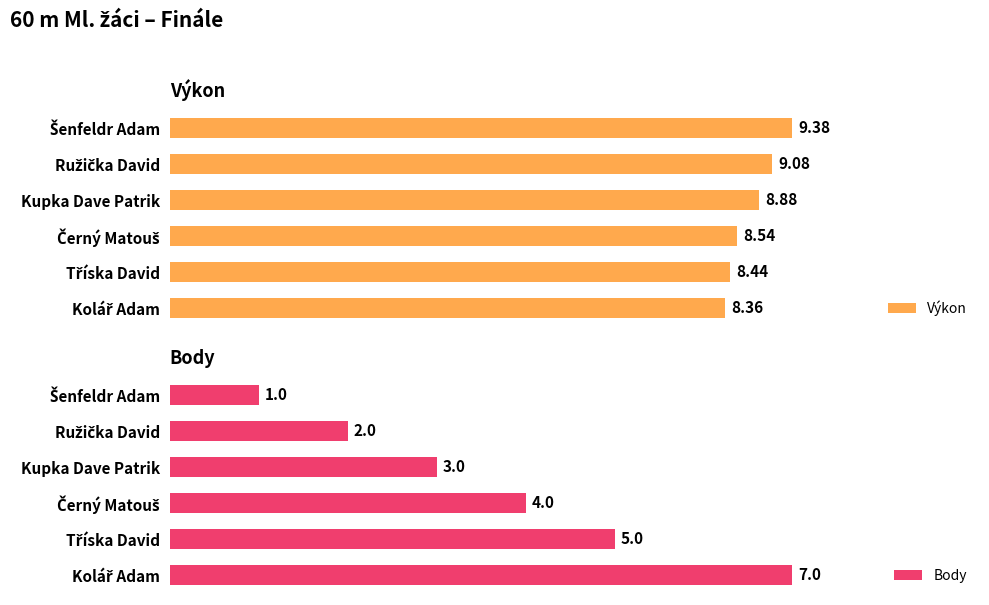

Reading left to right, list all the values displayed in this chart.

Výkon: 8.4	8.4	8.5	8.9	9.1	9.4
Body: 7.0	5.0	4.0	3.0	2.0	1.0